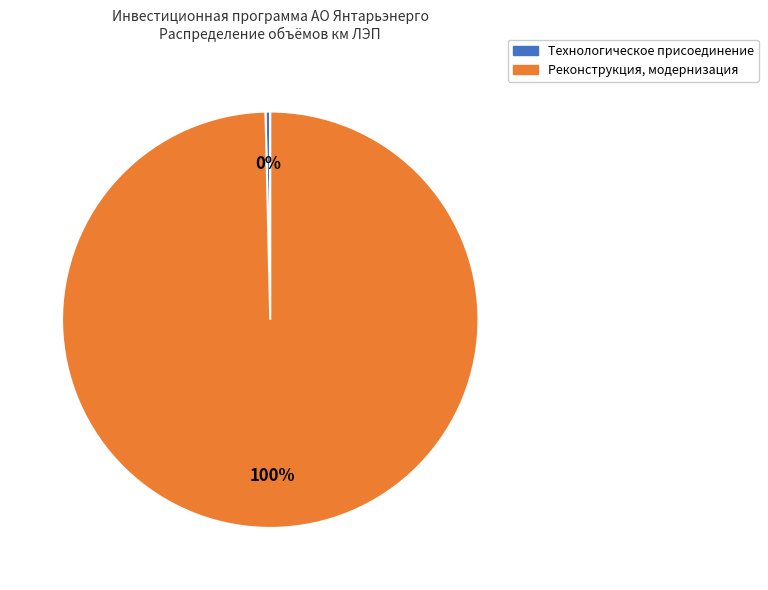

To the nearest percent, what is the average slice percentage?

50%